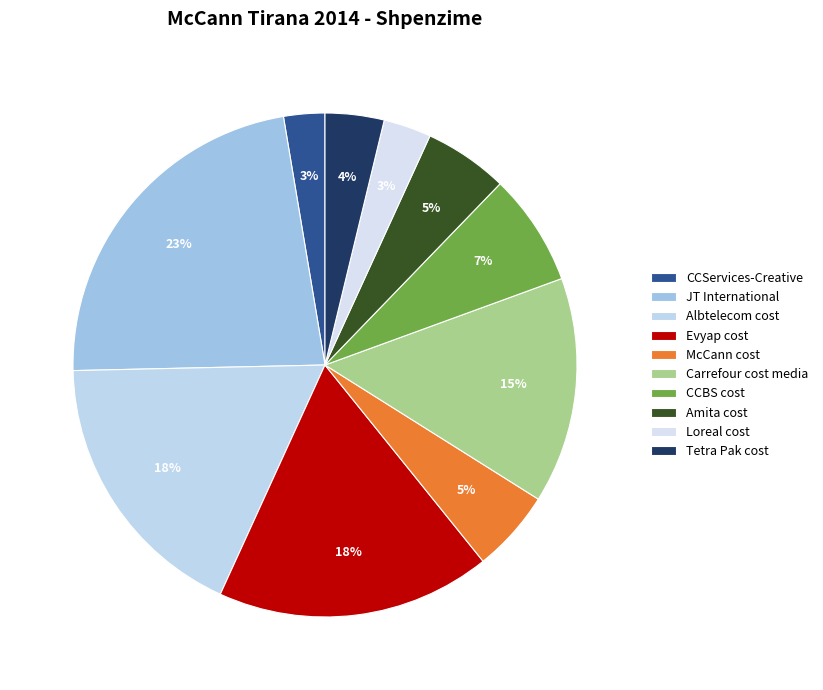

To the nearest percent, what portion does Evyap cost represent?

18%